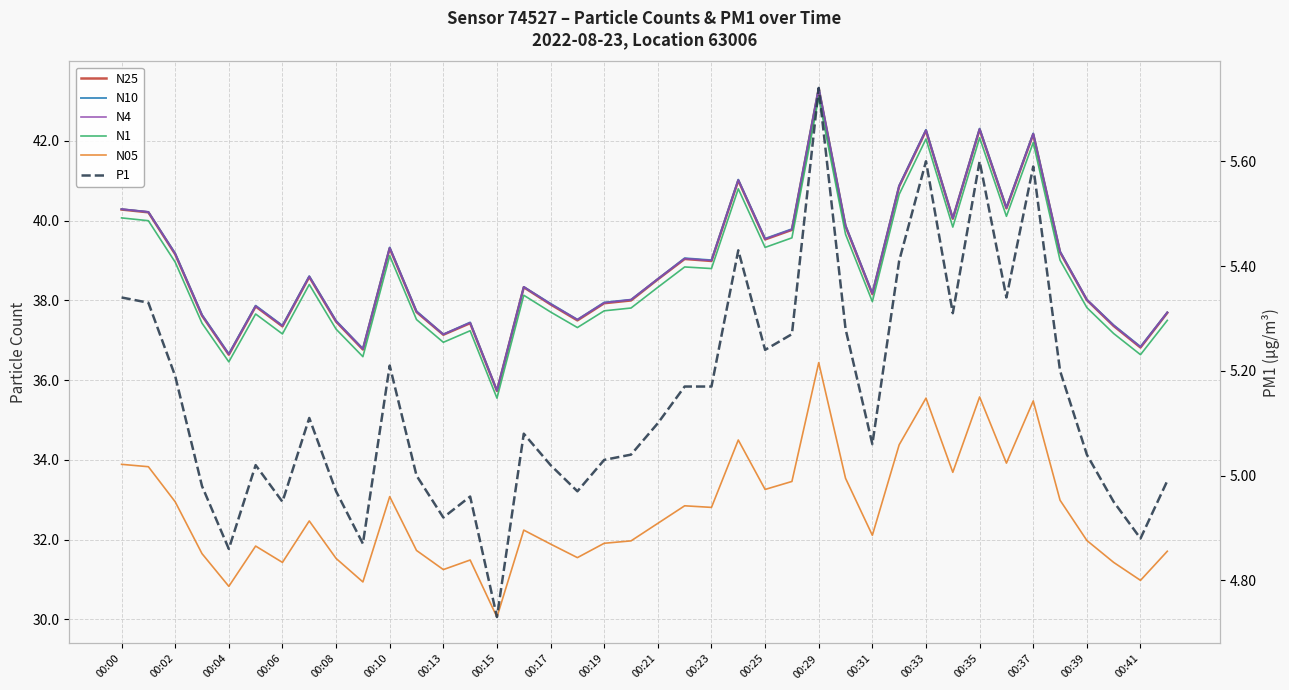

What is the label of the 37th point from the left?

00:39